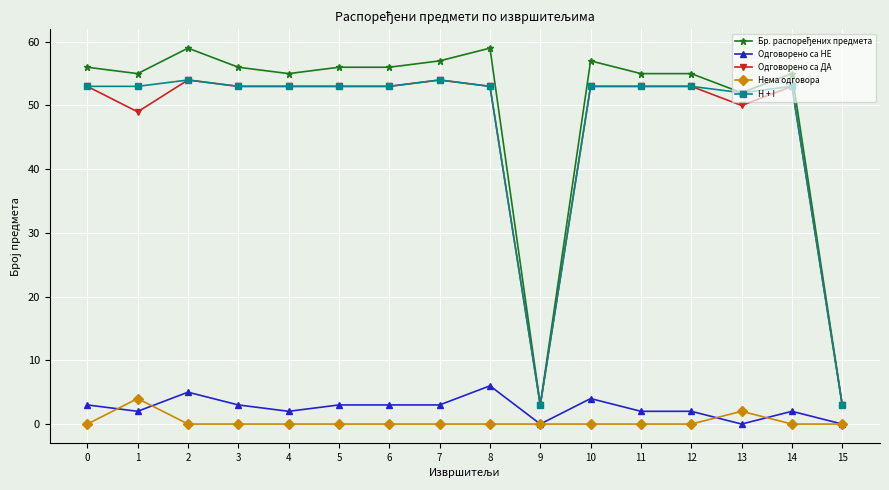

True or false: Одговорено са ДА and Одговорено са НЕ intersect in this chart.

False